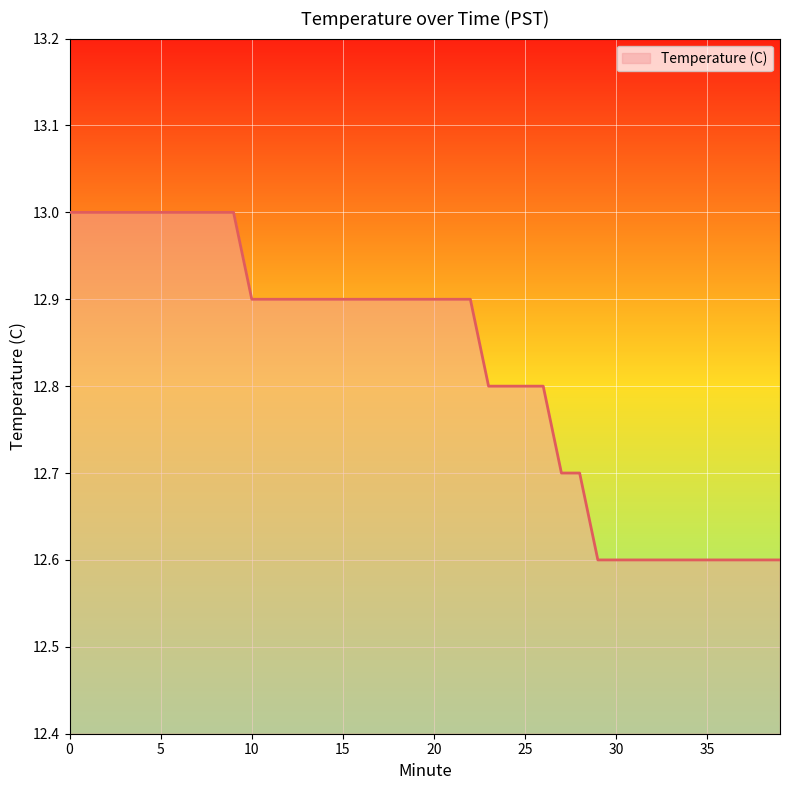

What is the greatest value displayed?

13.0